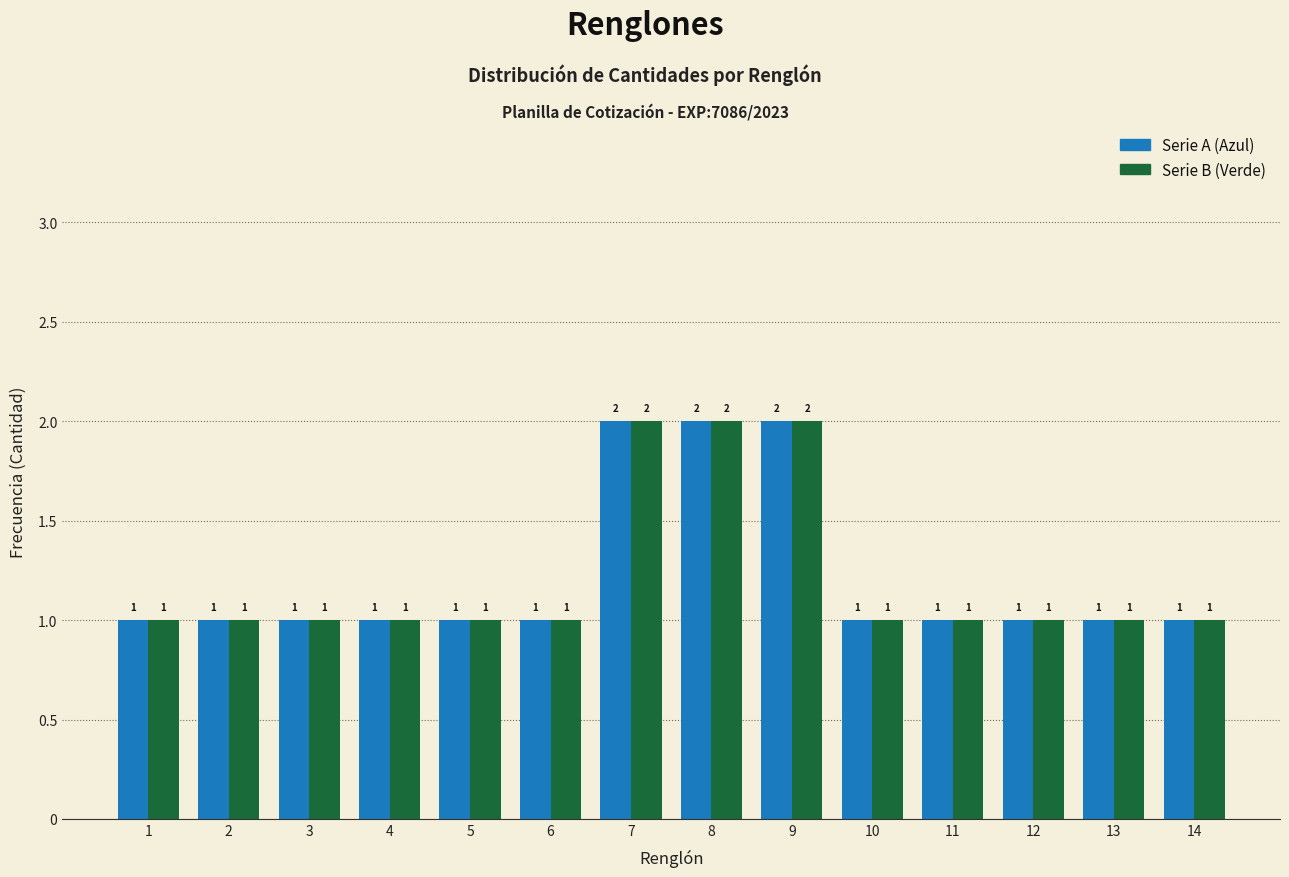

Reading left to right, transcribe all the data shown in this chart.

Serie A (Azul): 1=1	2=1	3=1	4=1	5=1	6=1	7=2	8=2	9=2	10=1	11=1	12=1	13=1	14=1
Serie B (Verde): 1=1	2=1	3=1	4=1	5=1	6=1	7=2	8=2	9=2	10=1	11=1	12=1	13=1	14=1